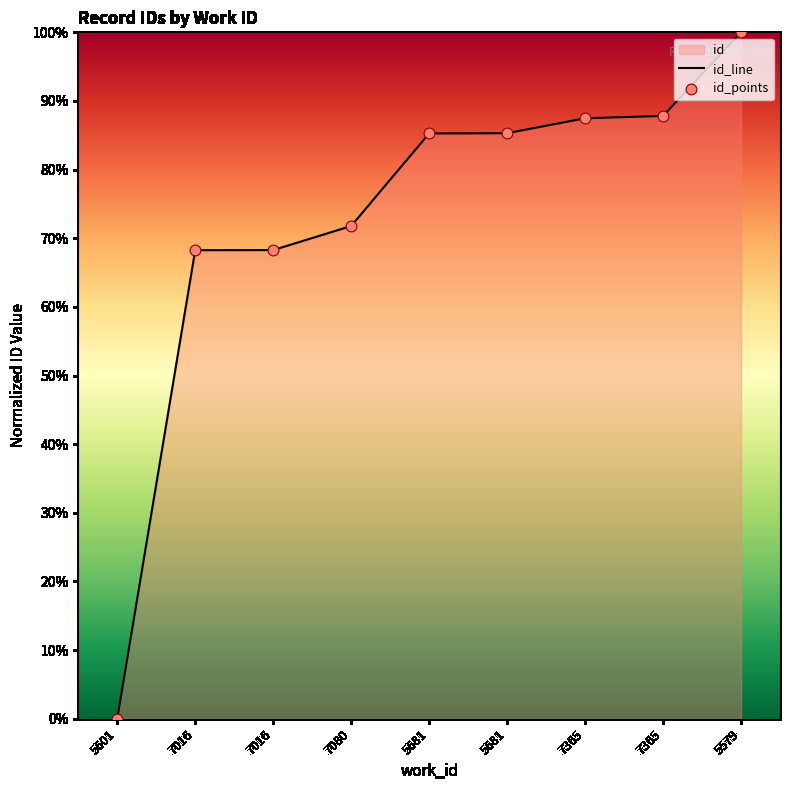

Which series has the largest Y range (max minus min)?

id_line